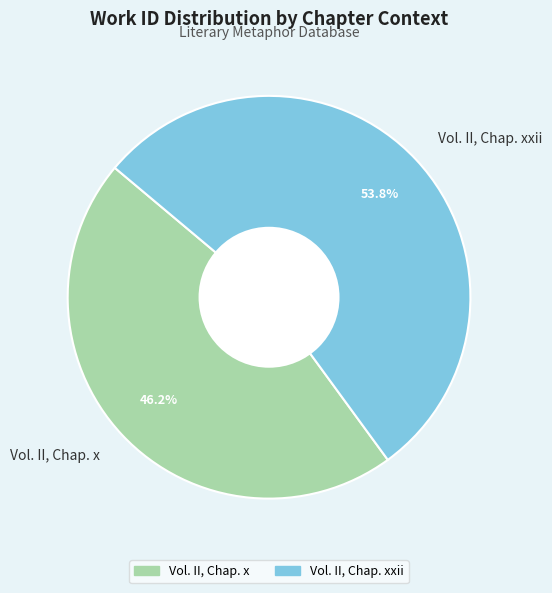

Does Vol. II, Chap. x account for over 50% of the chart?

No